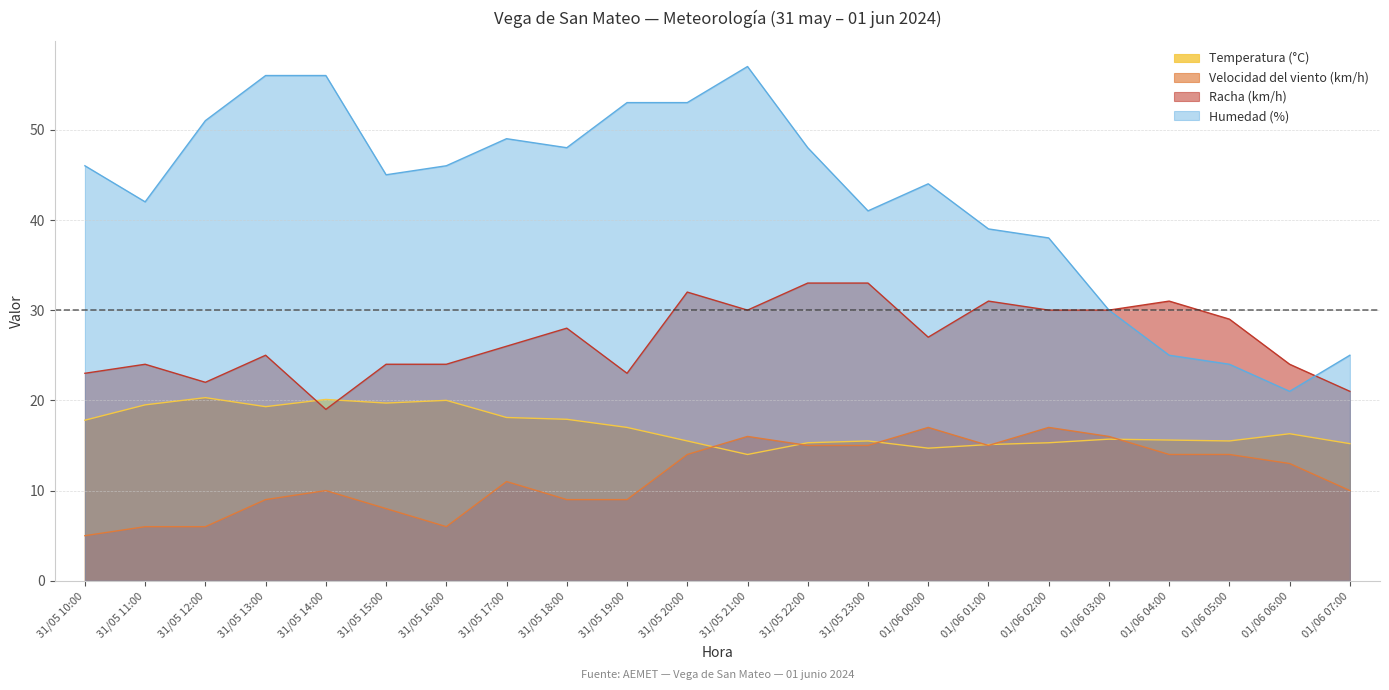

Which category has the highest value across all series?

31/05 21:00